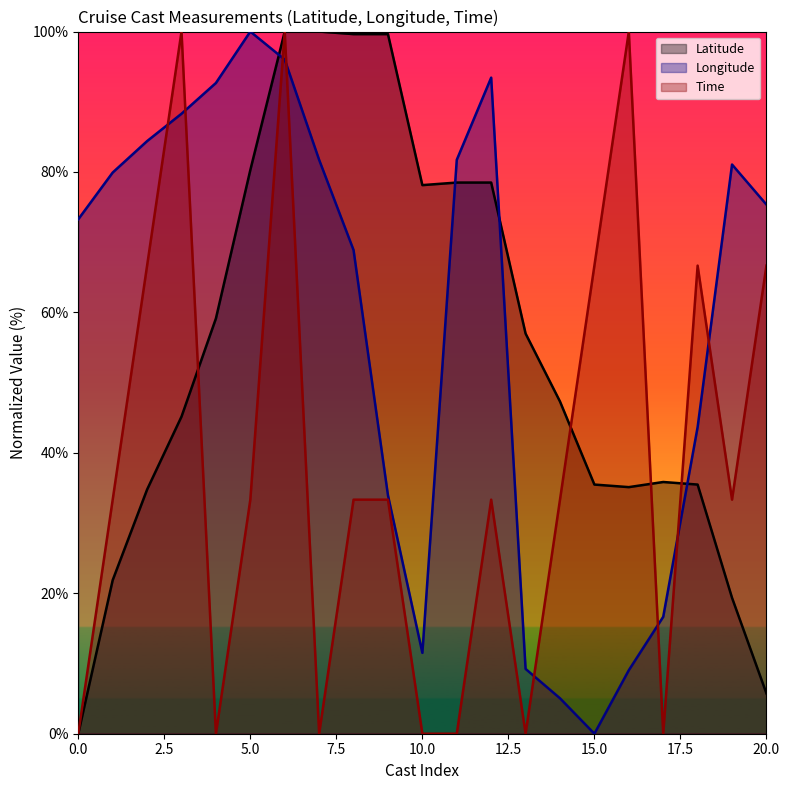

How many lines are shown in the chart?

3